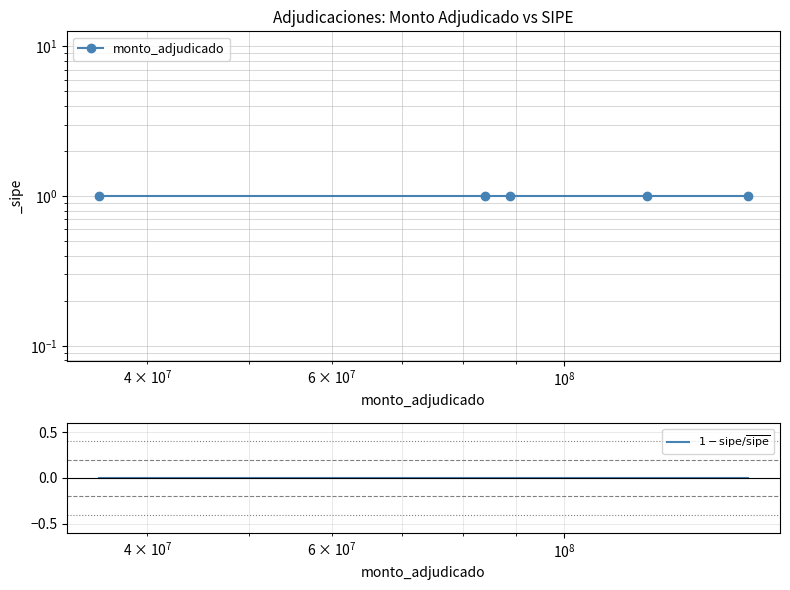

True or false: monto_adjudicado and $1 - \mathrm{sipe} / \overline{\mathrm{sipe}}$ intersect in this chart.

False